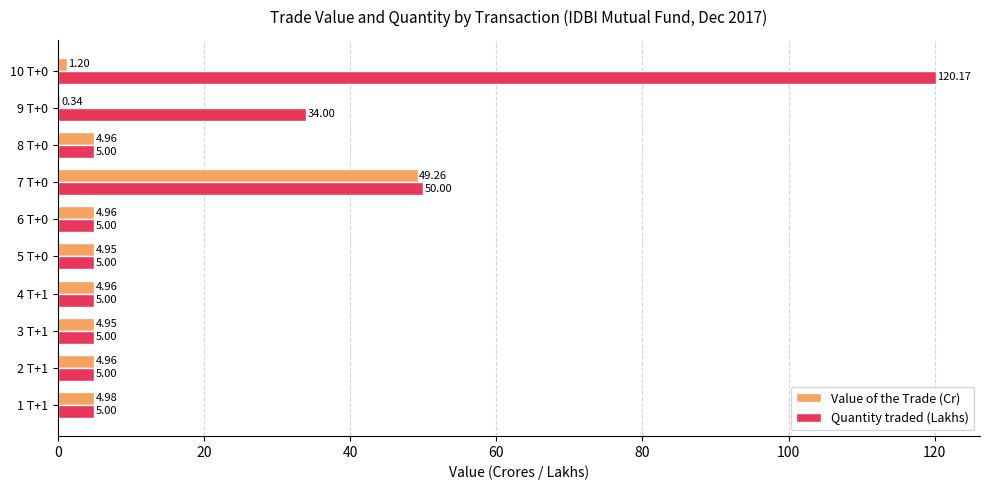

What is the sum of the Quantity traded (Lakhs) values at 7 T+0 and 5 T+0?

55.0